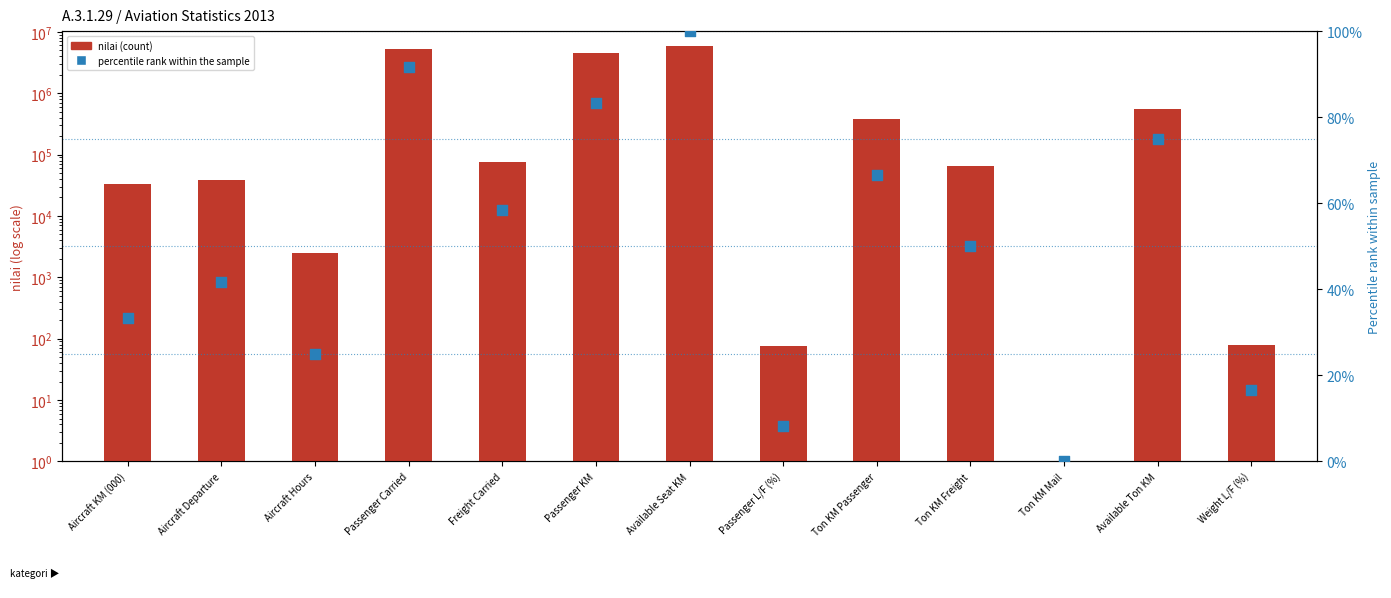

Which series contains the highest Y value?

nilai (count)